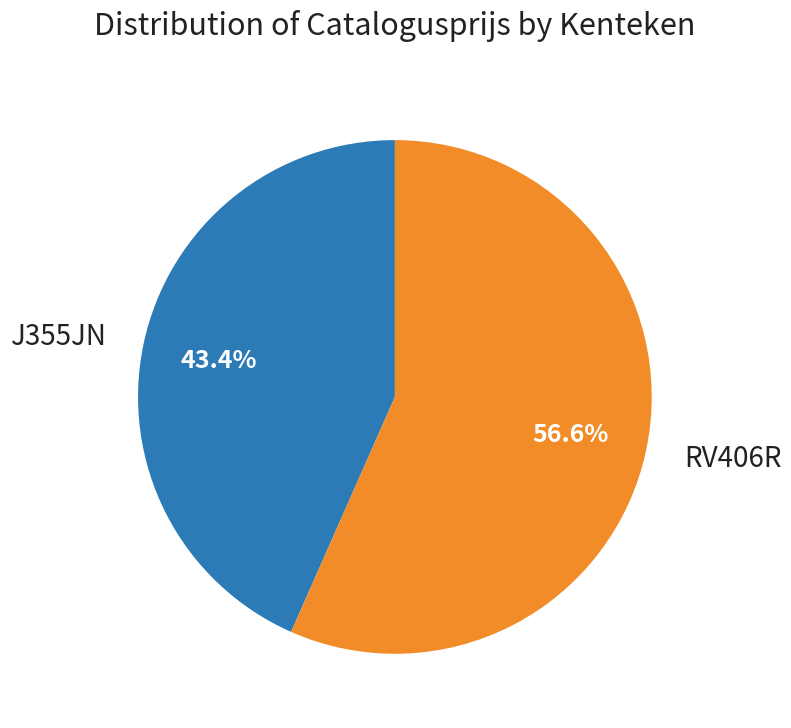

How many slices are in this pie chart?

2